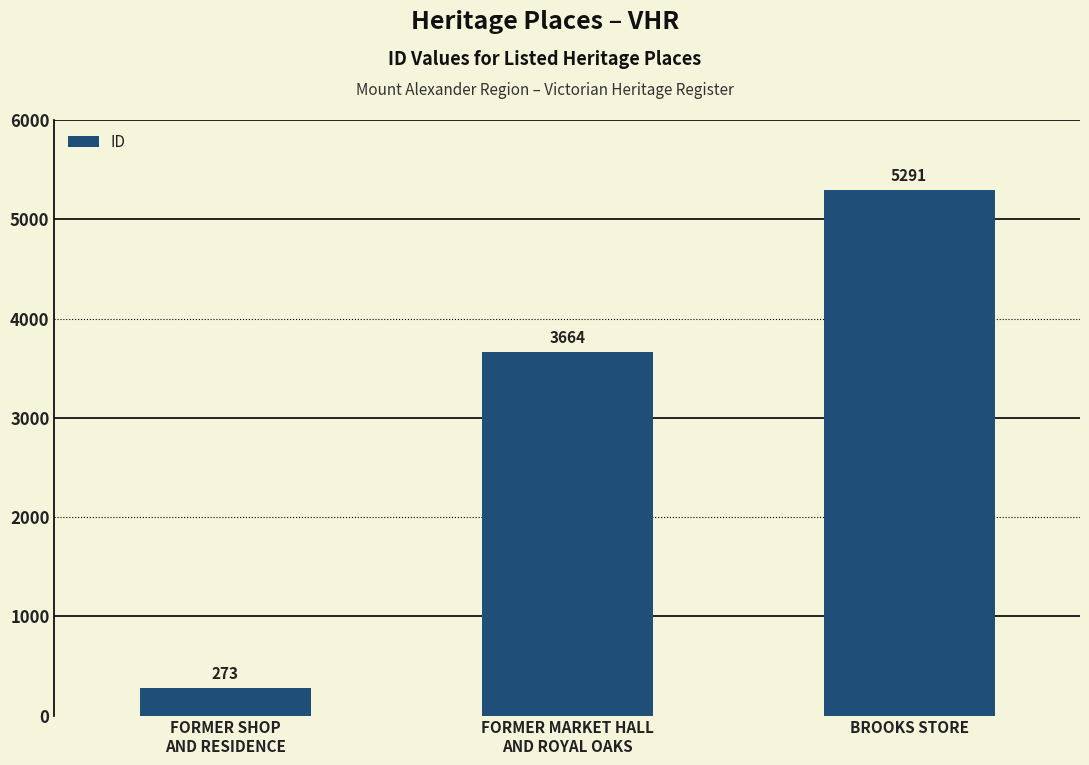

Which has a higher value, FORMER MARKET HALL
AND ROYAL OAKS or FORMER SHOP
AND RESIDENCE?

FORMER MARKET HALL
AND ROYAL OAKS